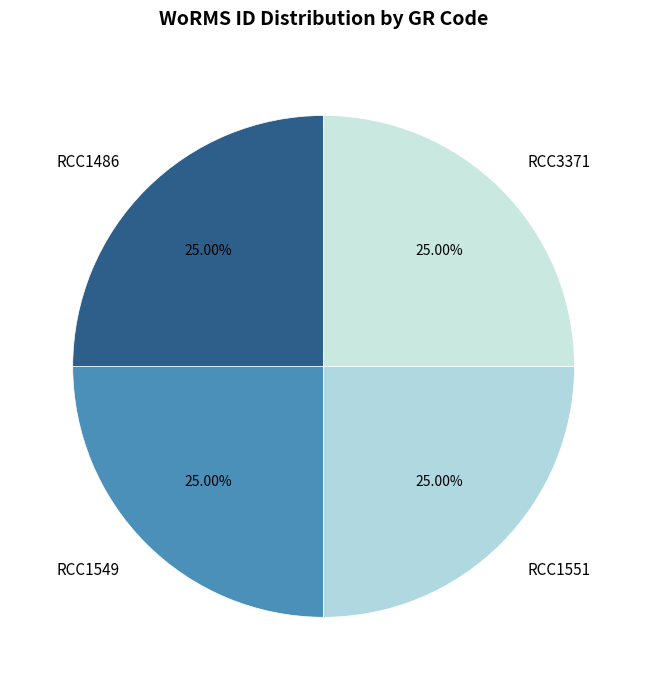

Does RCC3371 account for over 50% of the chart?

No